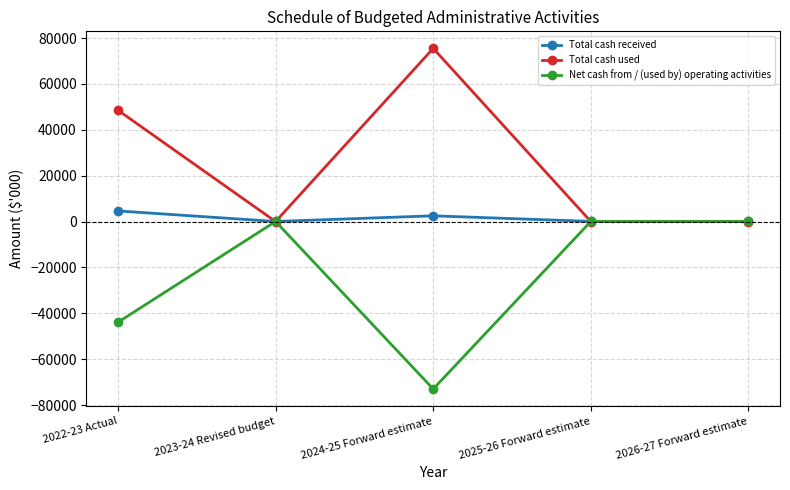

At which label is Net cash from / (used by) operating activities closest to -36467?

2022-23 Actual